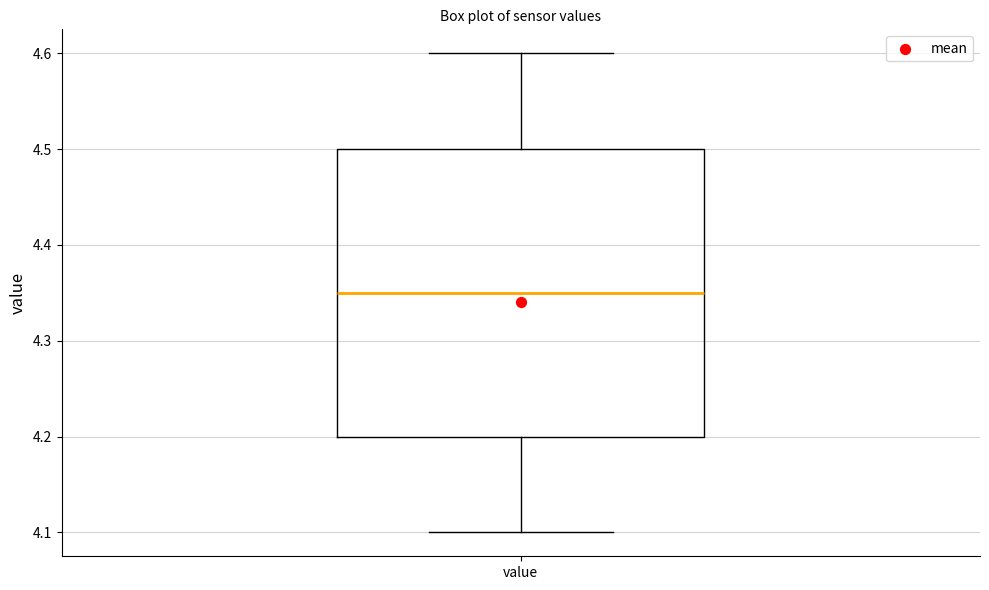

Where does the lower whisker of the box for value end on the y-axis? The values are not printed on the chart, so give them approximately, as read against the axis.

4.10